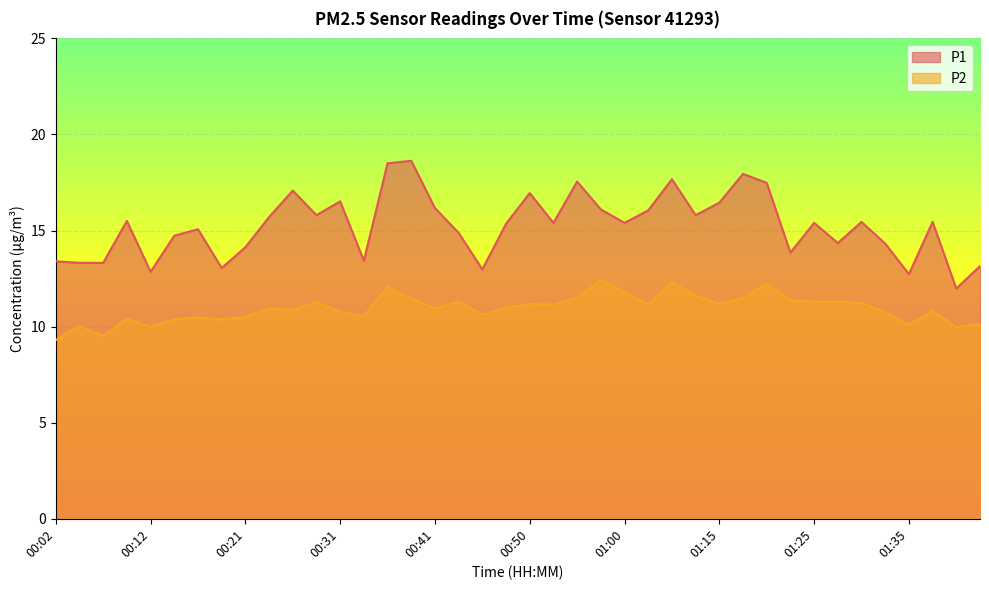

Rank the series by their maximum value, from highest to lowest.

P1, P2